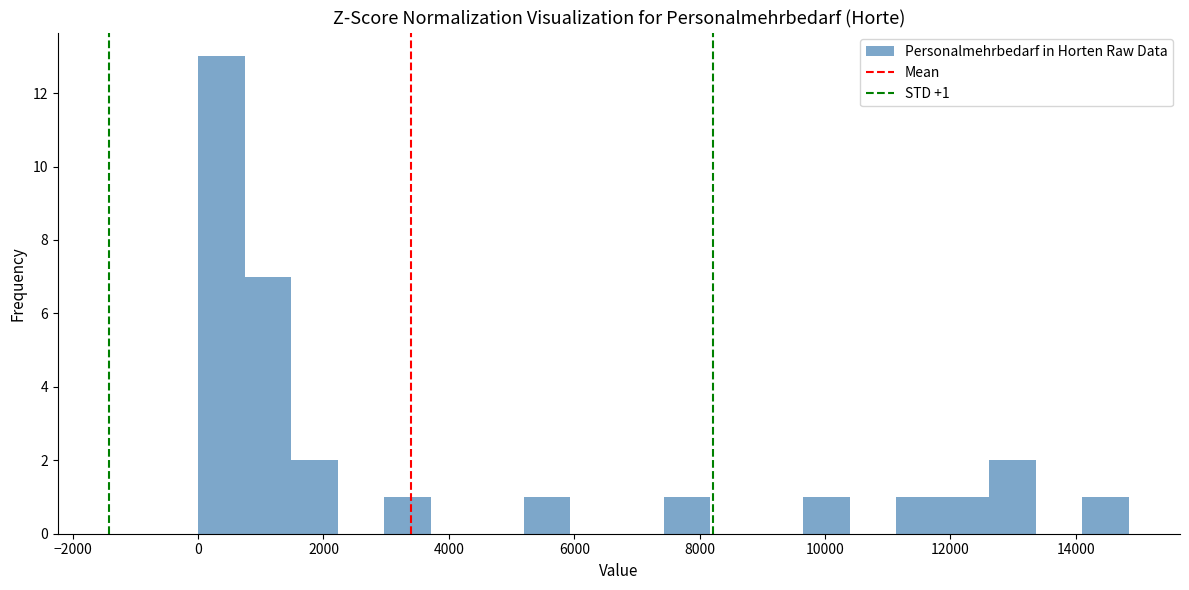

Around what value on the x-axis is the tallest bar? Give the approximate position of its centre, as read against the axis.

400